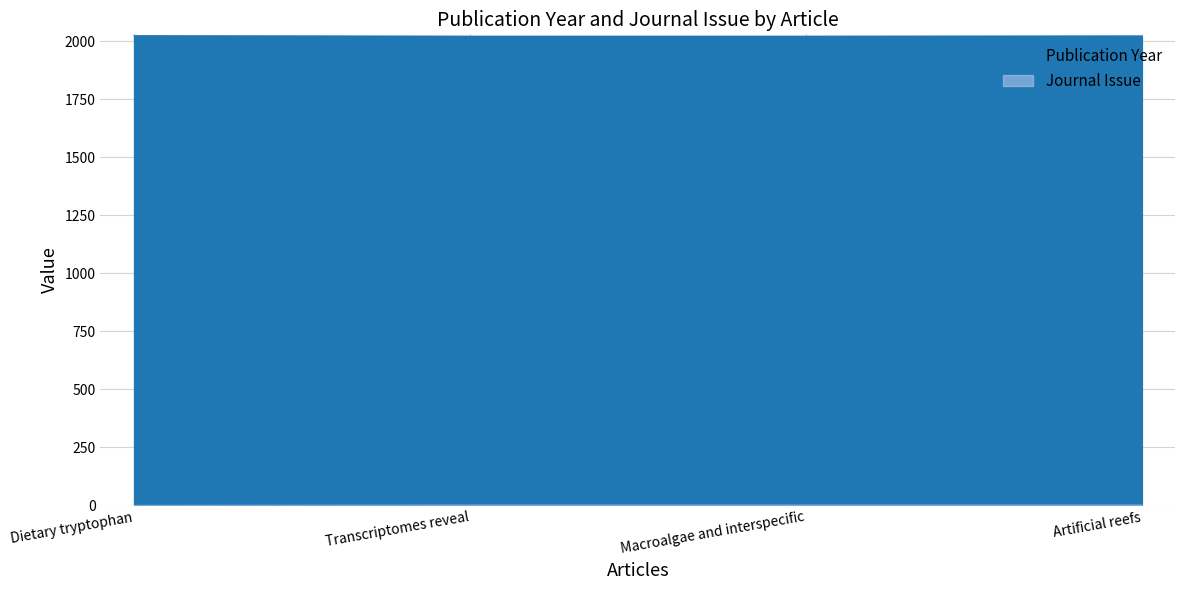

What is the minimum value for Publication Year?

2022